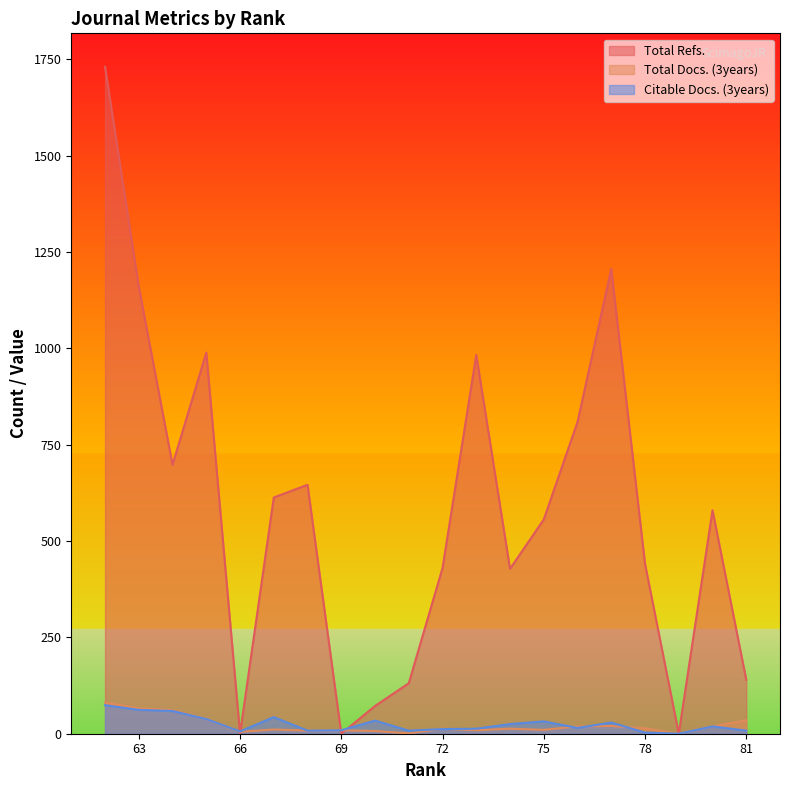

The Citable Docs. (3years) series shows 14 at 69. True or false?

False